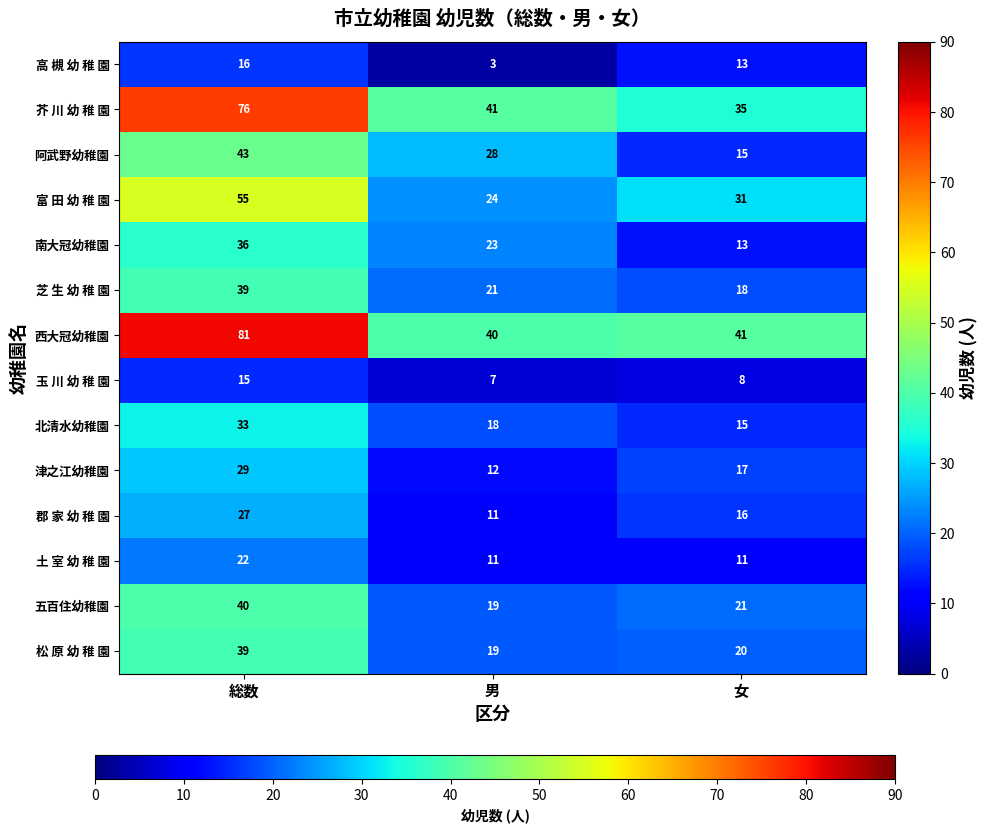

List the labels in order of 北清水幼稚園 value, largest first.

総数, 男, 女